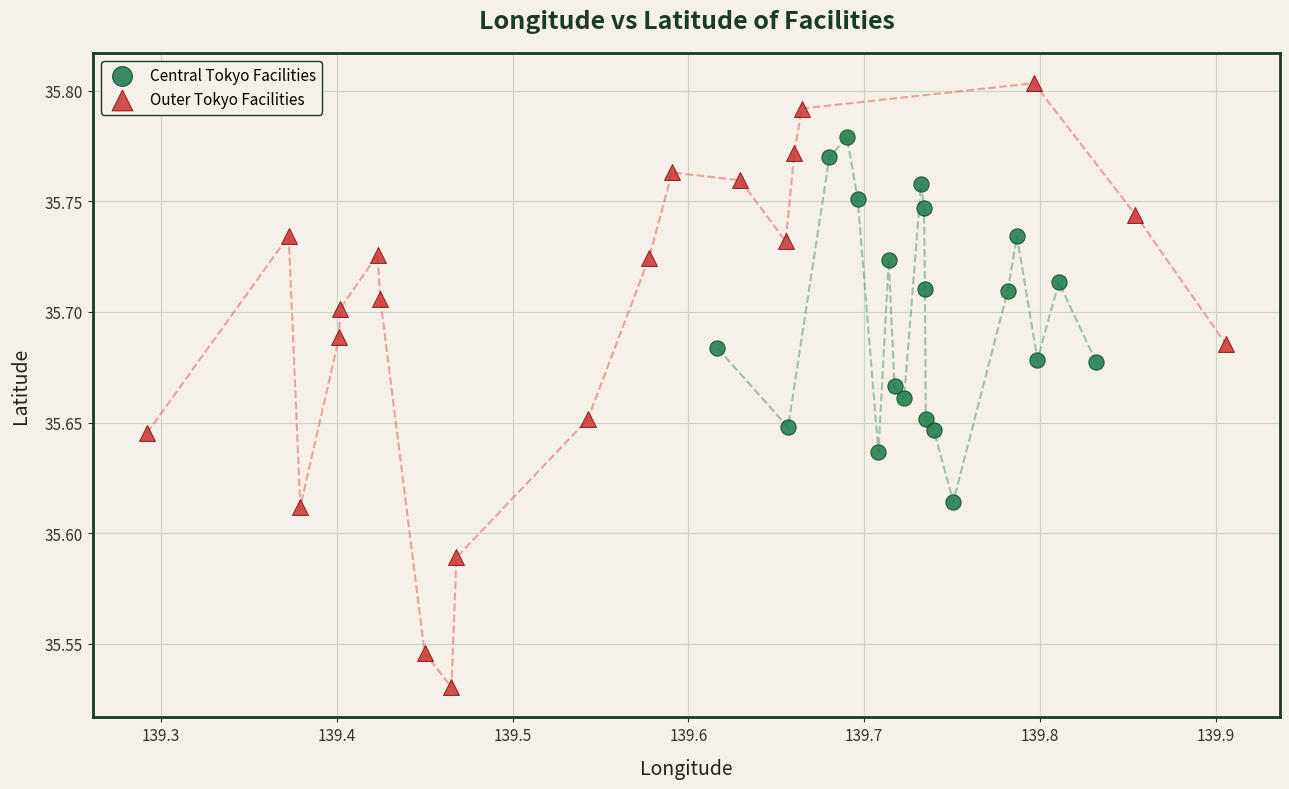

Which series has the largest Y range (max minus min)?

Outer Tokyo Facilities